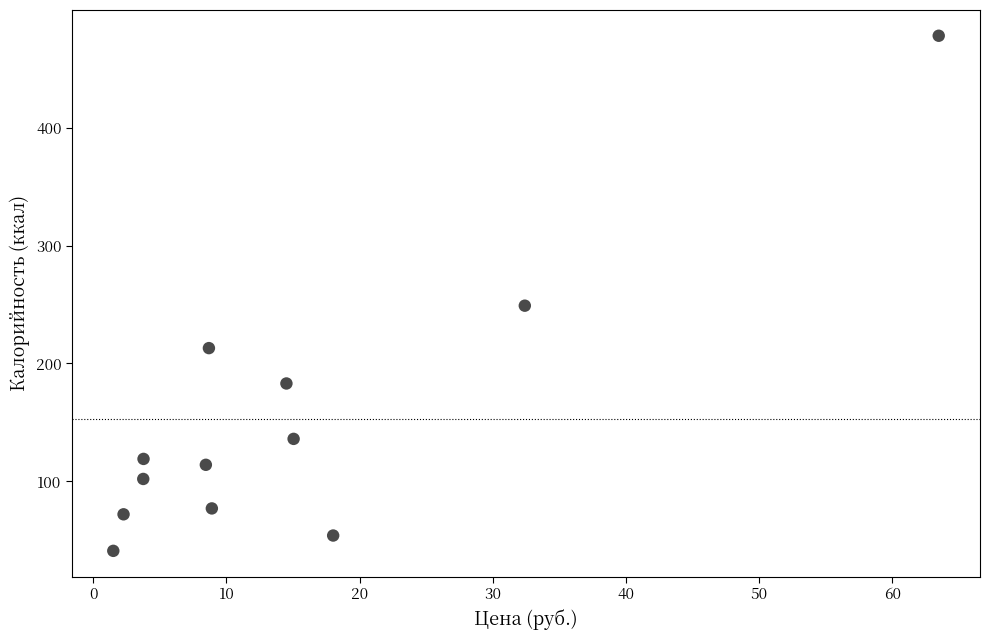

What Y value in the scatter plot is closest to 259?

249